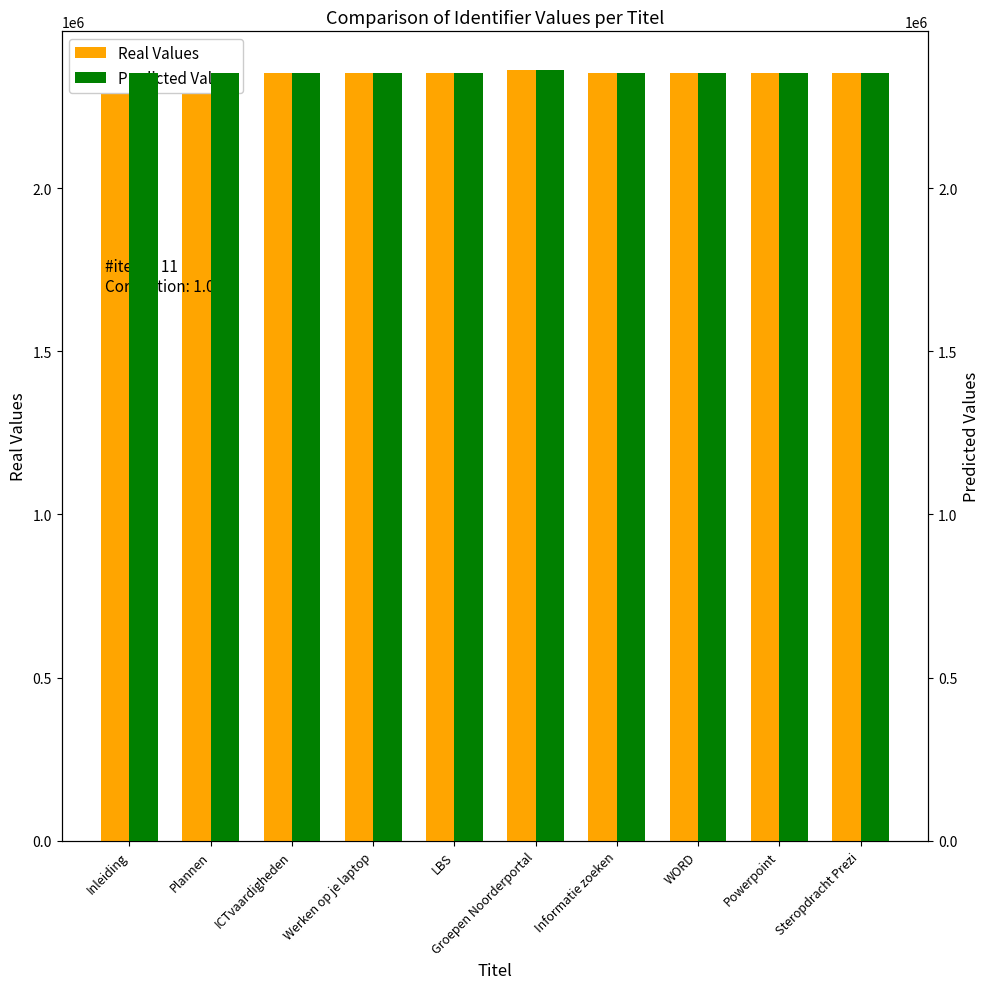

What is the highest value of the Predicted Values series?

2362061